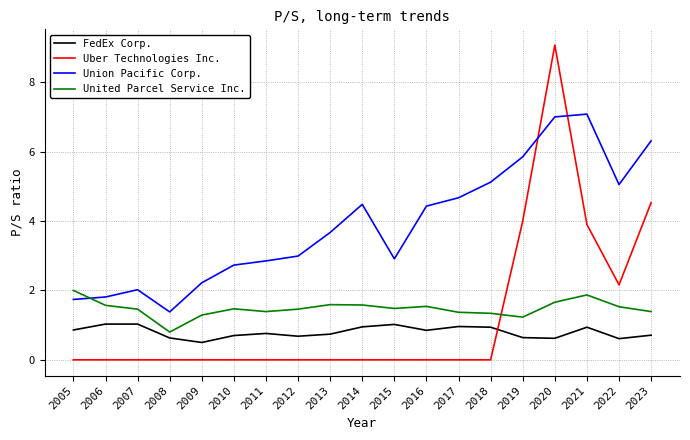

Rank the series by their maximum value, from highest to lowest.

Uber Technologies Inc., Union Pacific Corp., United Parcel Service Inc., FedEx Corp.